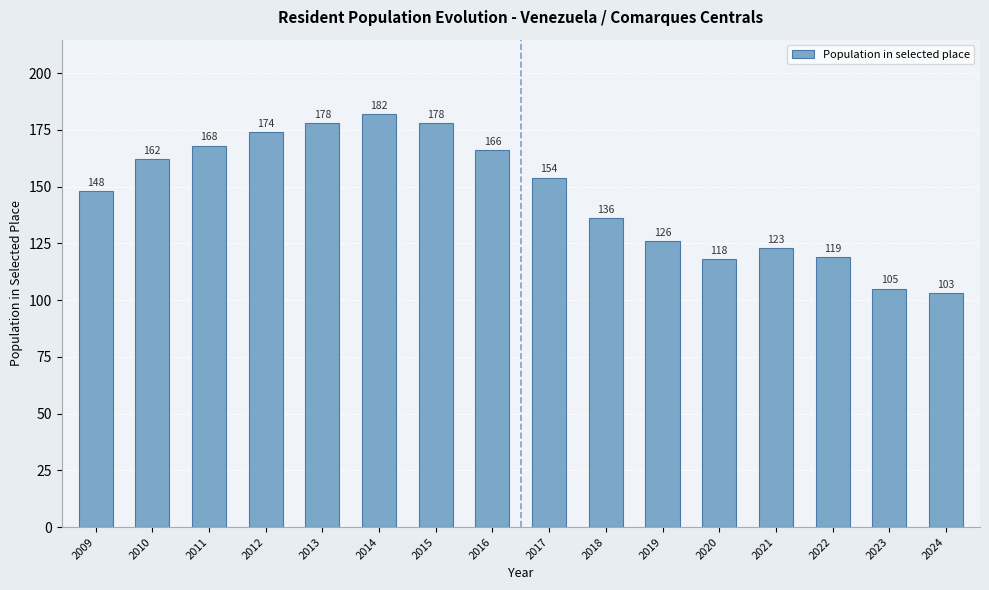

What is the average value?

146